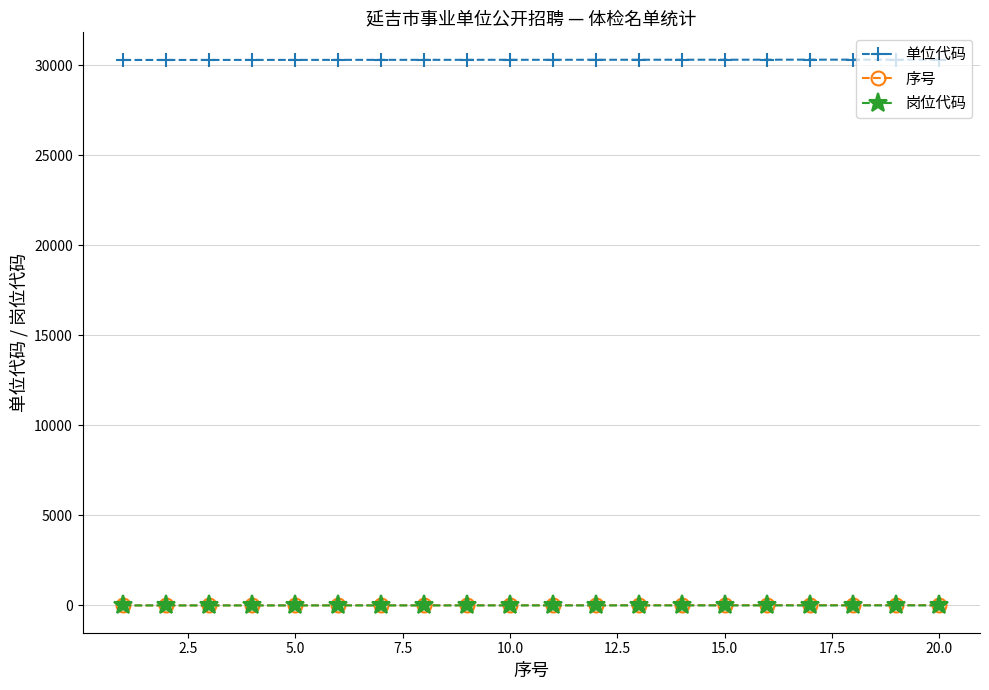

What is the maximum value shown in the chart?

30320